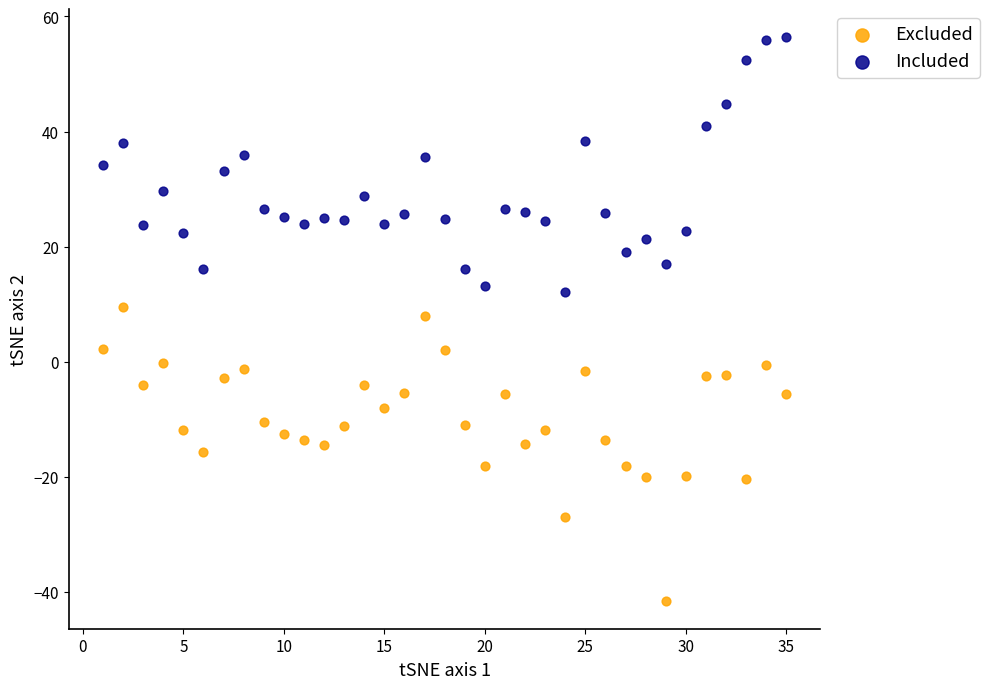

Which series has the widest spread of Y values?

Excluded